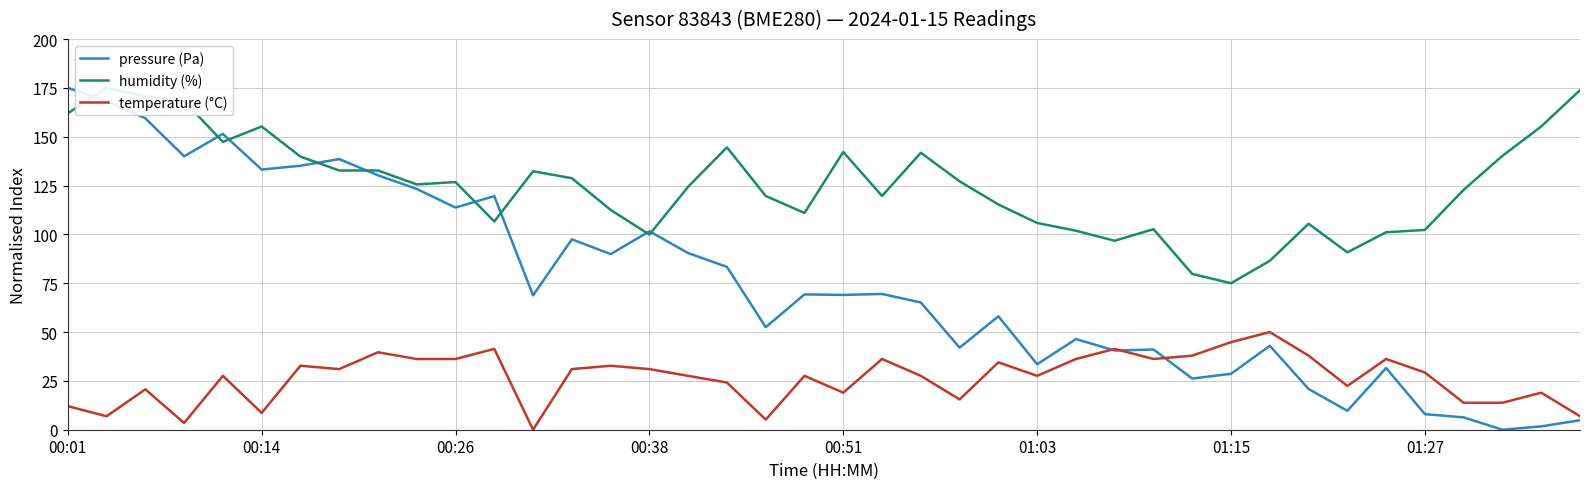

What is the greatest value displayed?

175.0